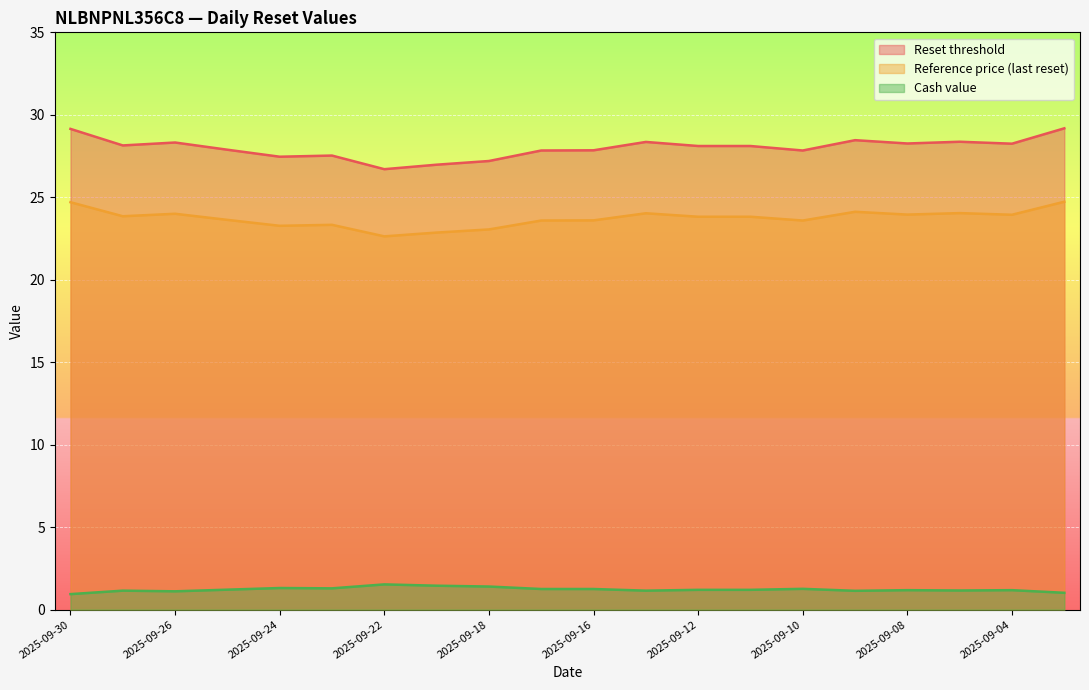

How many lines are shown in the chart?

3